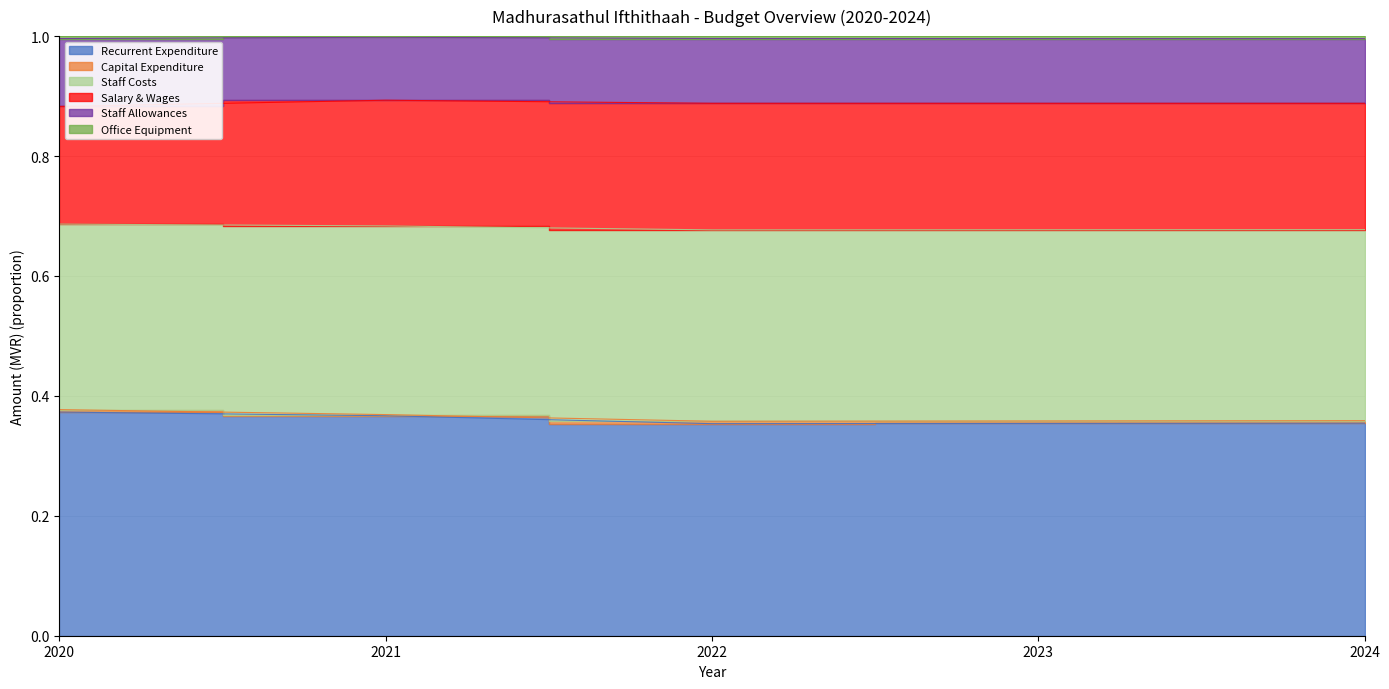

True or false: Salary & Wages and Staff Costs intersect in this chart.

False